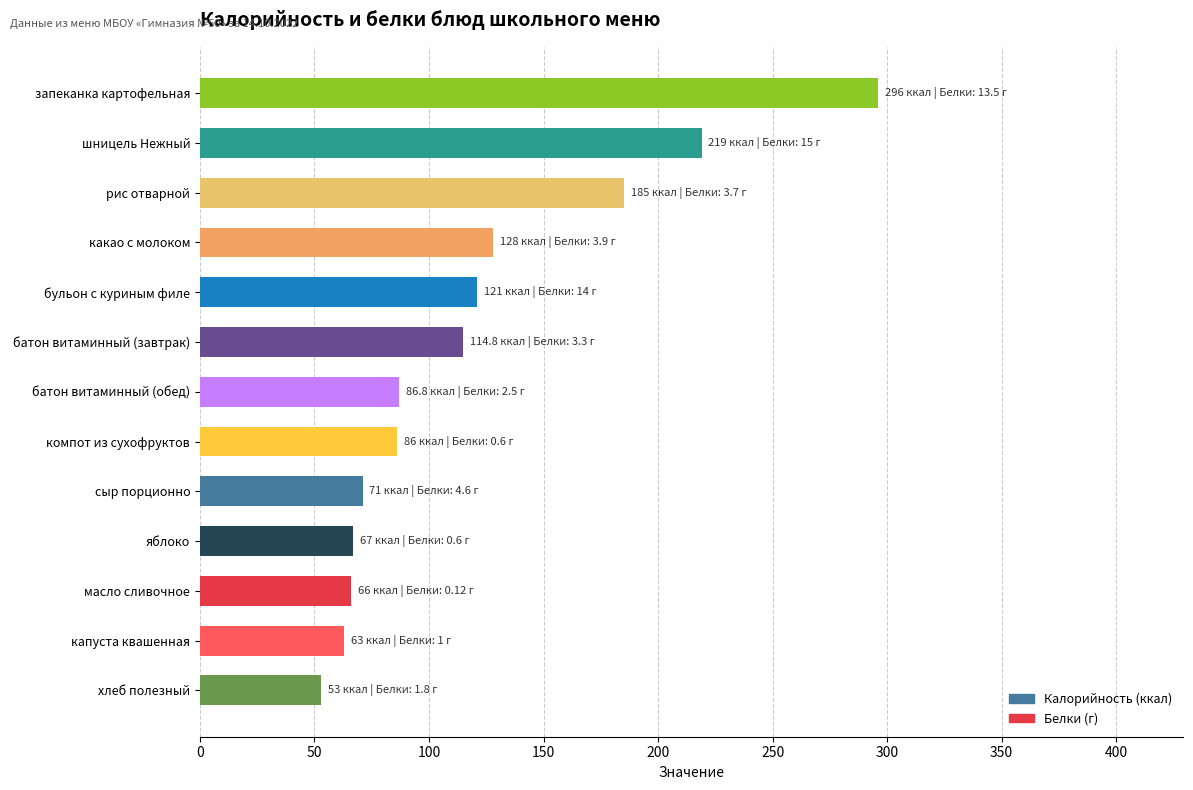

What is the smallest value displayed?

53.0